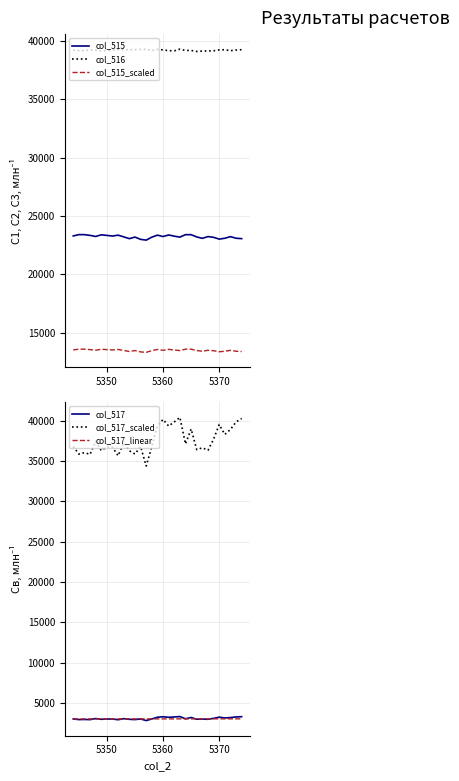

How many values in the col_515_scaled series exceed 13475?

16